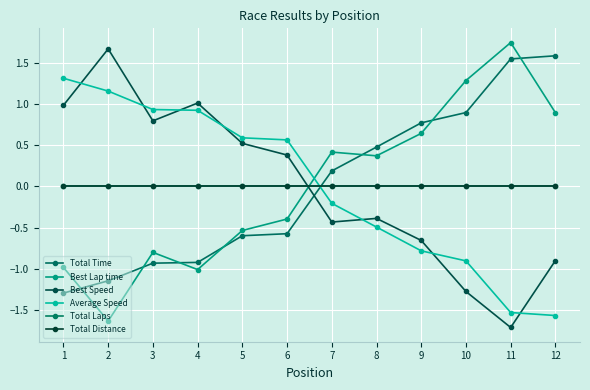

How many intersections are there between Total Laps and Best Speed?

1